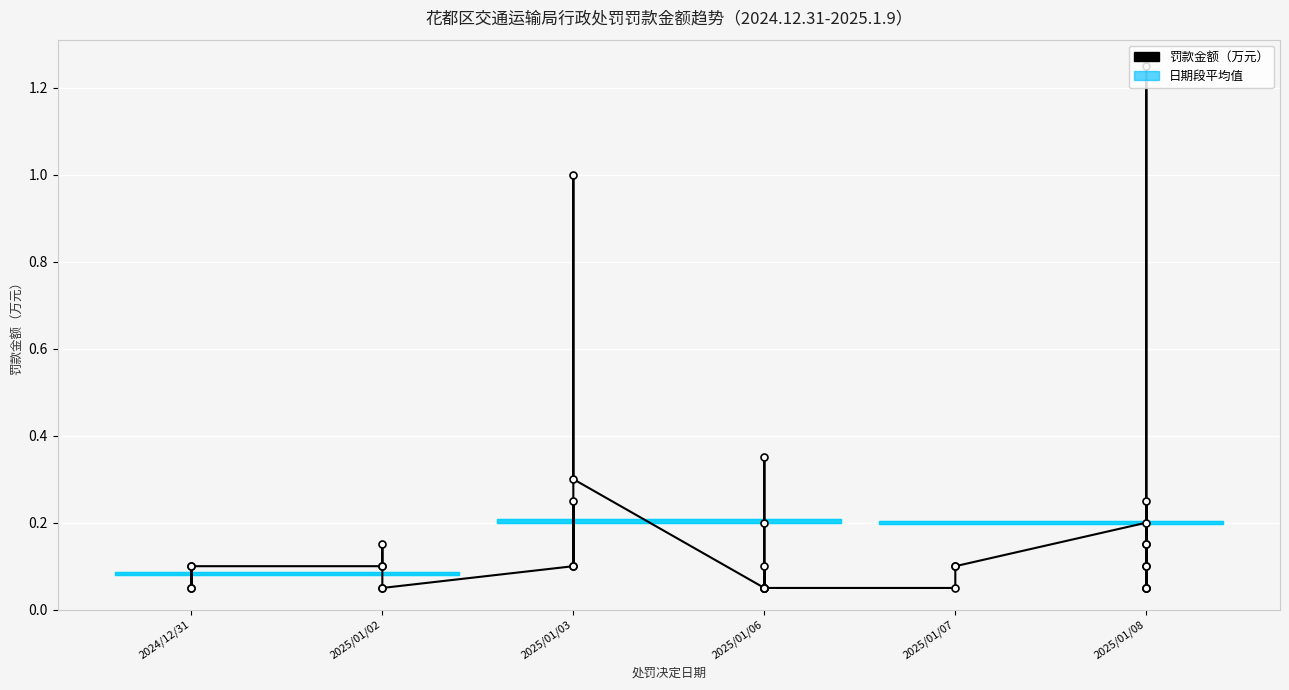

What is the average value?

0.2